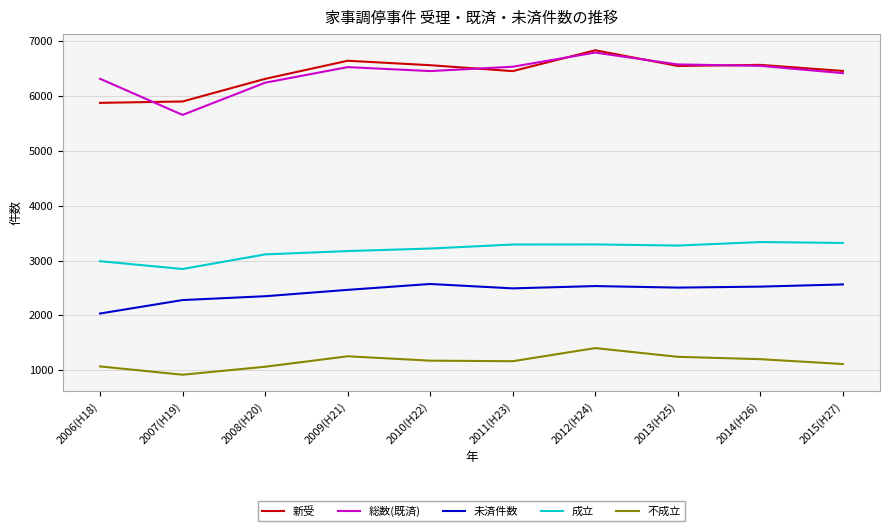

What is the smallest value displayed?

920